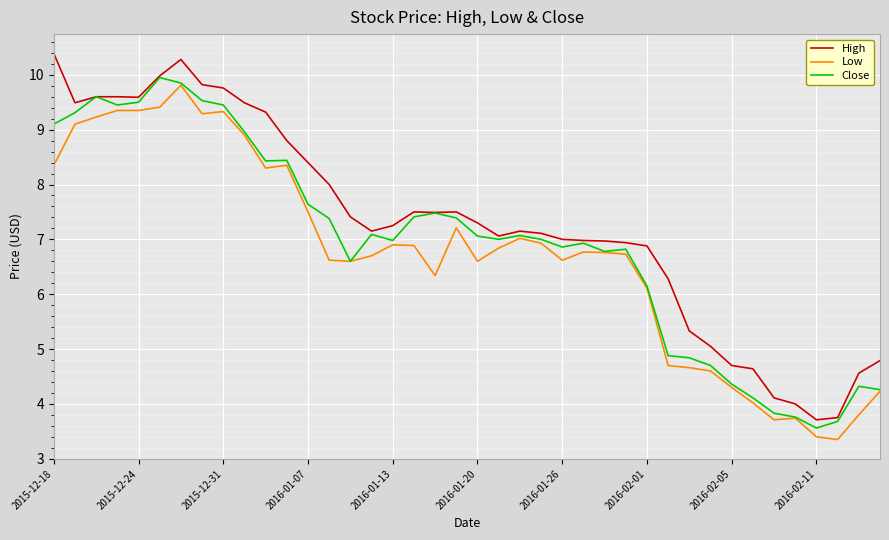

Which series has the largest total across all categories?

High